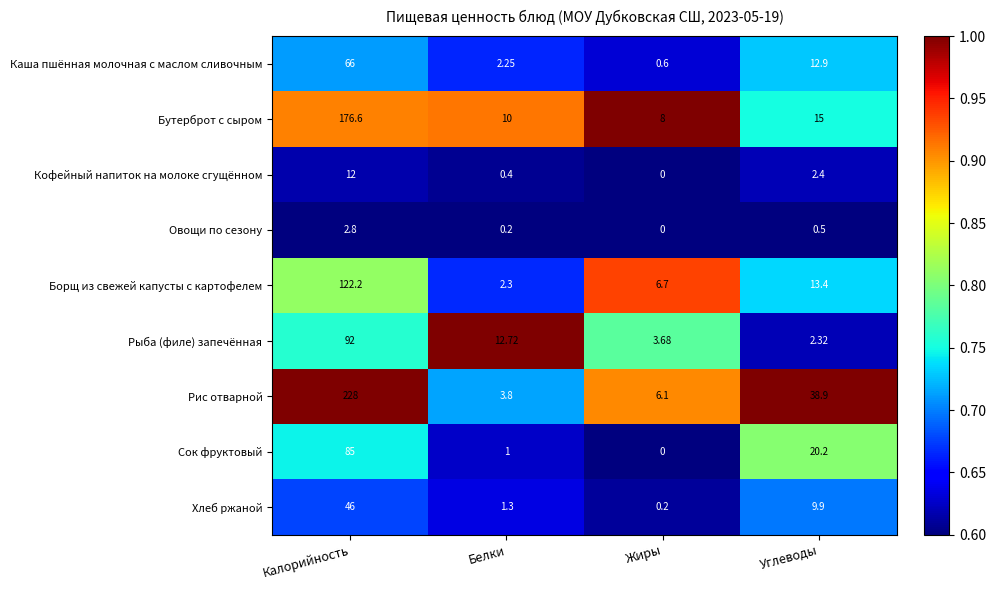

What is the spread (max minus min) of values at Жиры?

8.0